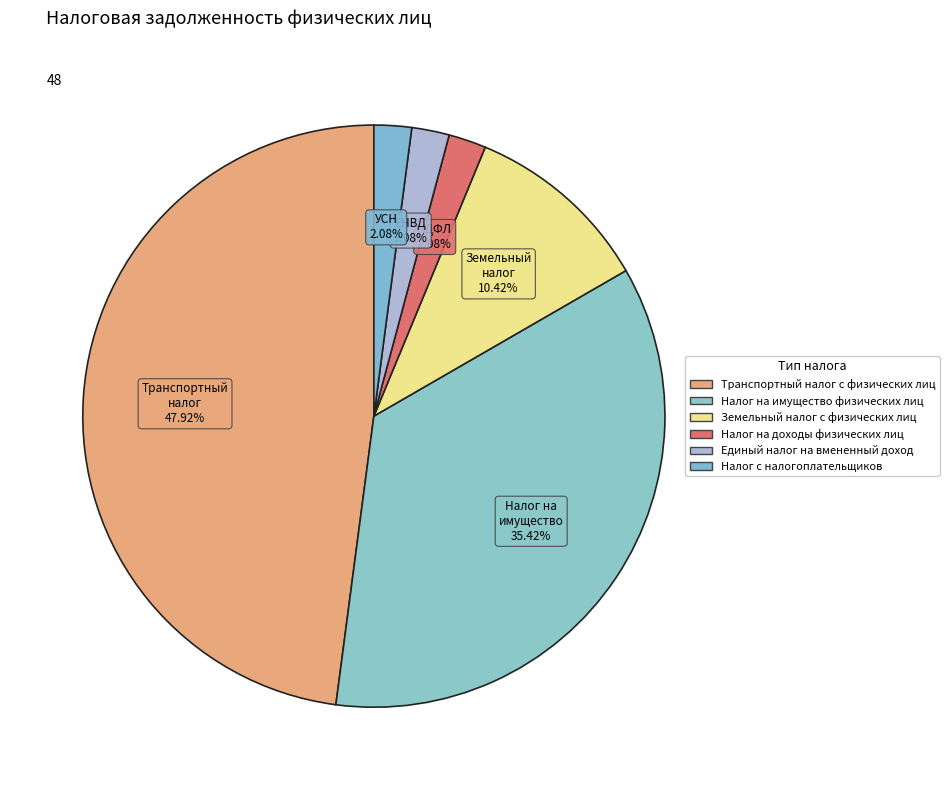

True or false: Единый налог на вмененный доход accounts for 2% of the total.

True